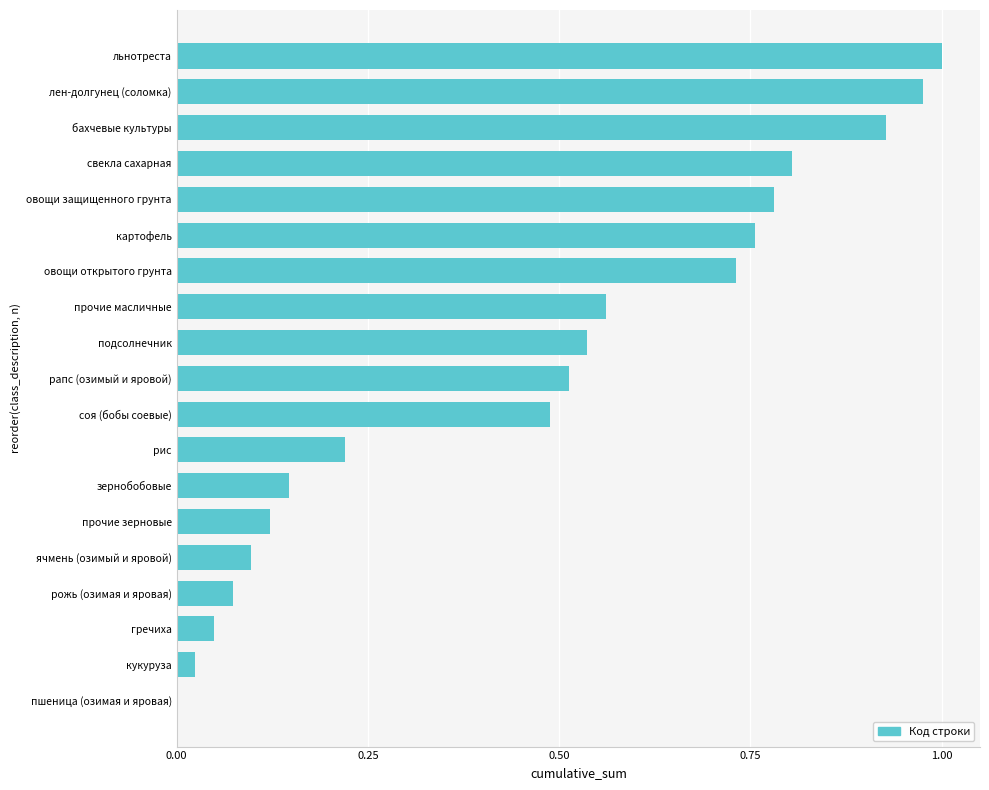

What is the sum of all values?

8.8